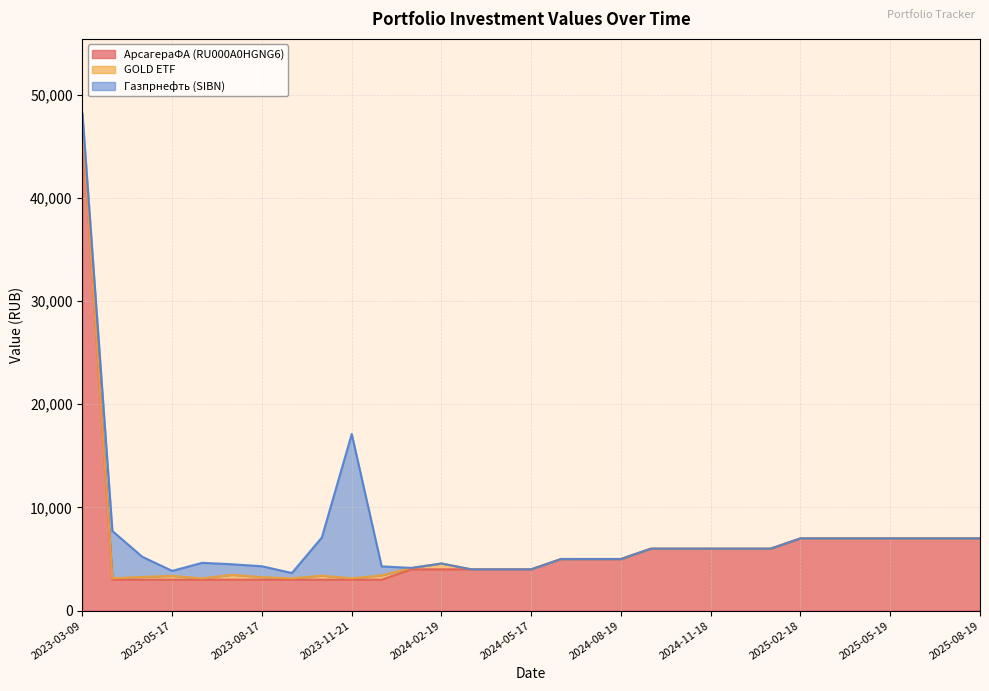

What is the total value across all series at 2023-10-17?

7085.9